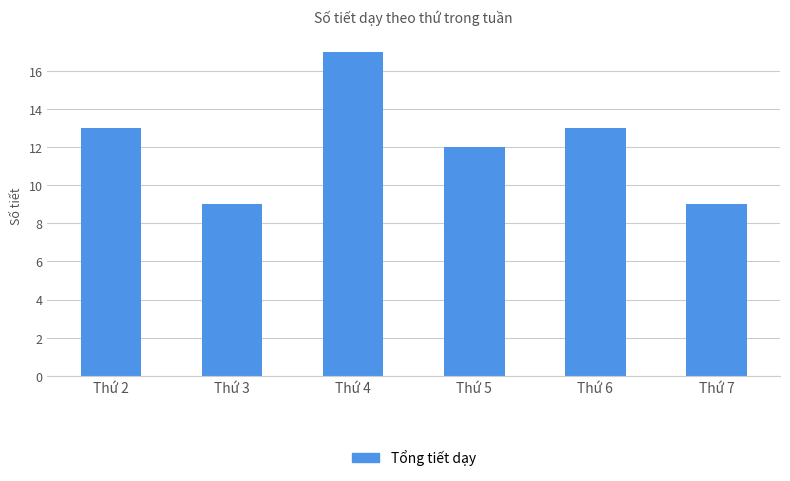

Which label corresponds to the largest value in the chart?

Thứ 4